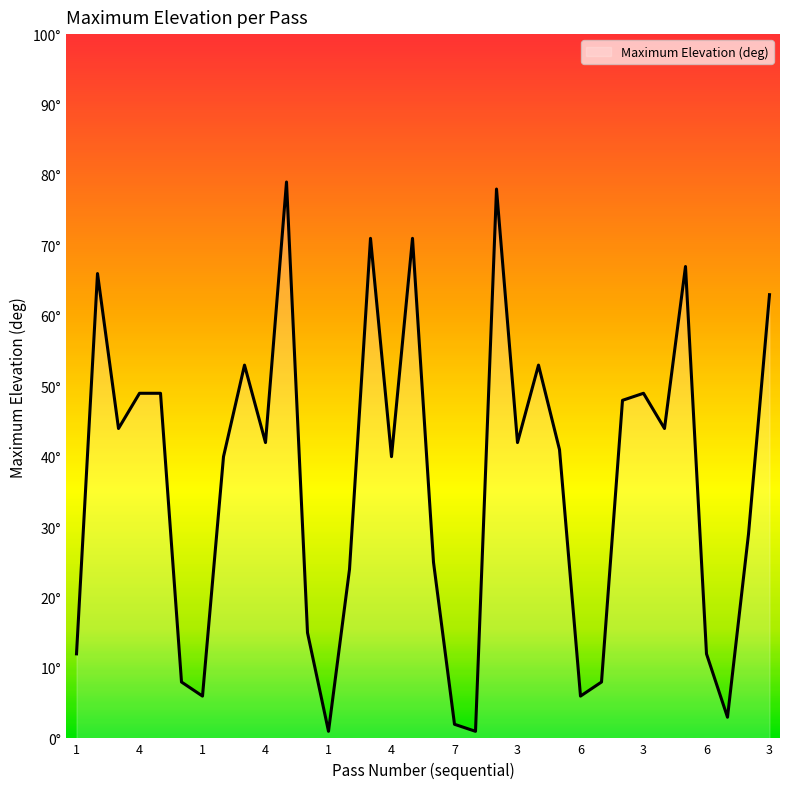

What is the greatest value displayed?

79